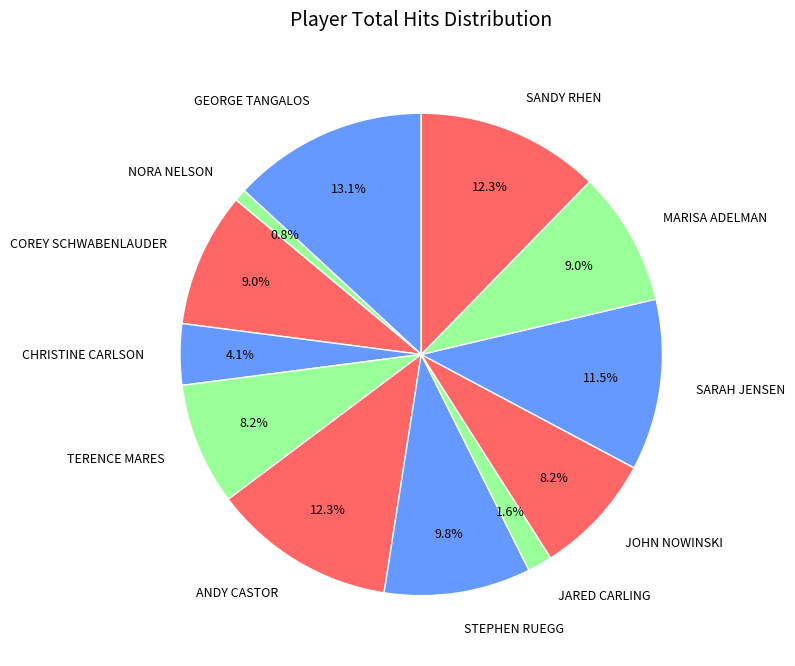

Is it true that COREY SCHWABENLAUDER is 9% of the pie?

True